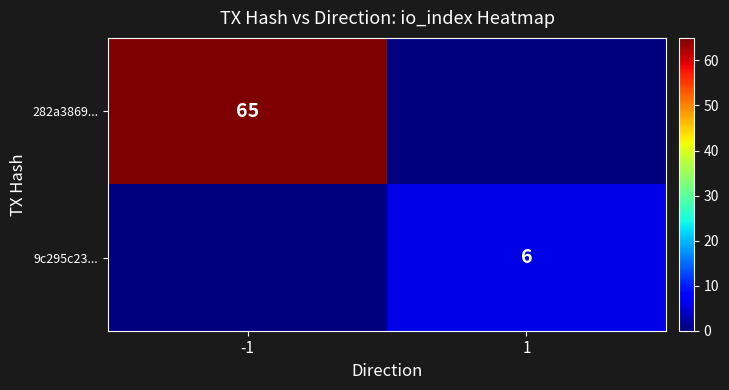

The 282a3869... series shows 21 at -1. True or false?

False